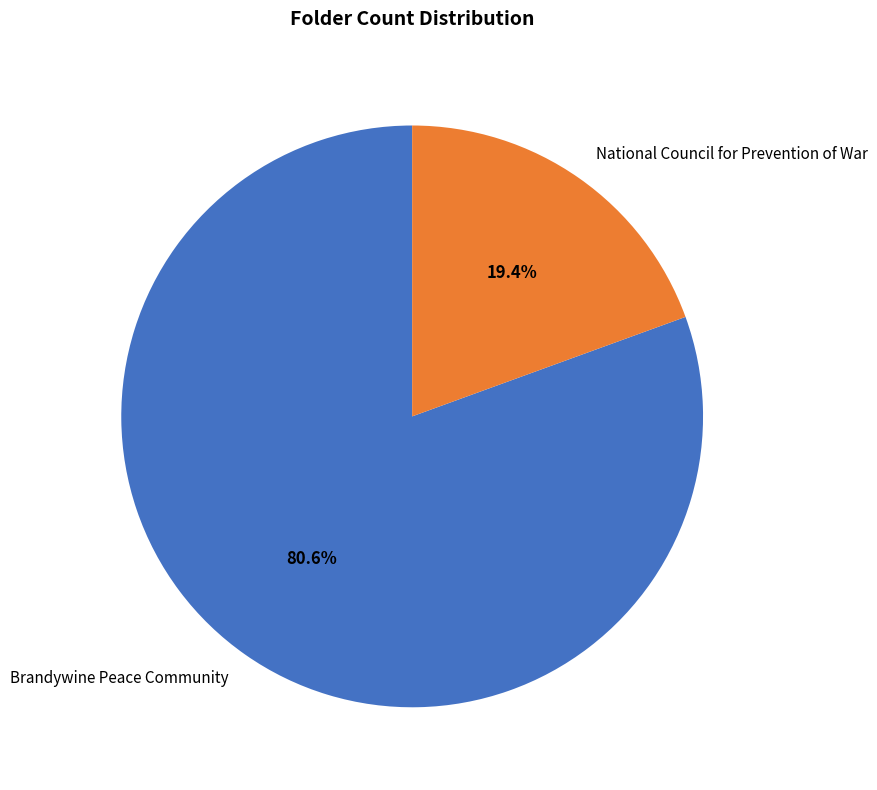

What is the smallest slice in the pie chart?

National Council for Prevention of War